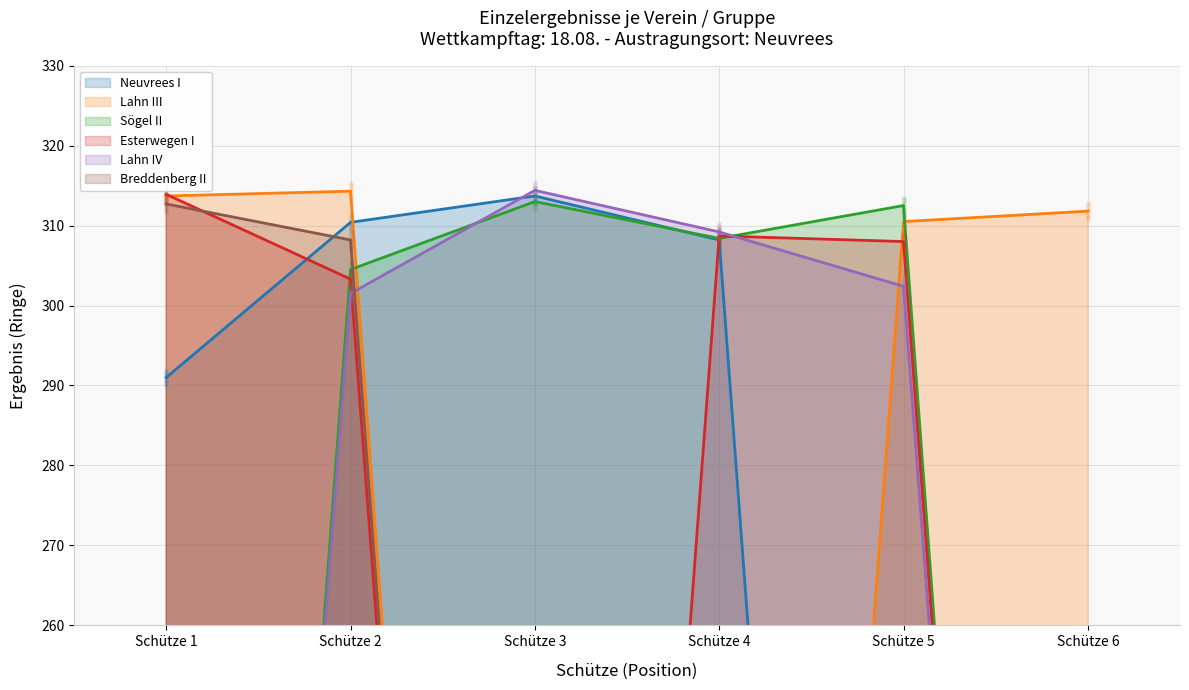

The Lahn III series shows 310.5 at Schütze 5. True or false?

True